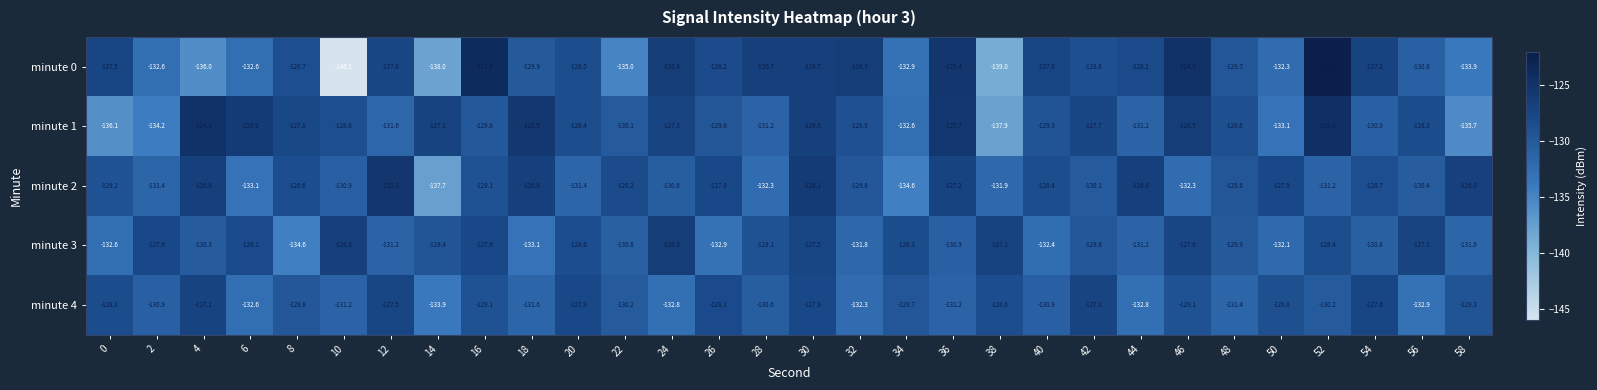

What is the maximum value shown in the chart?

-122.2